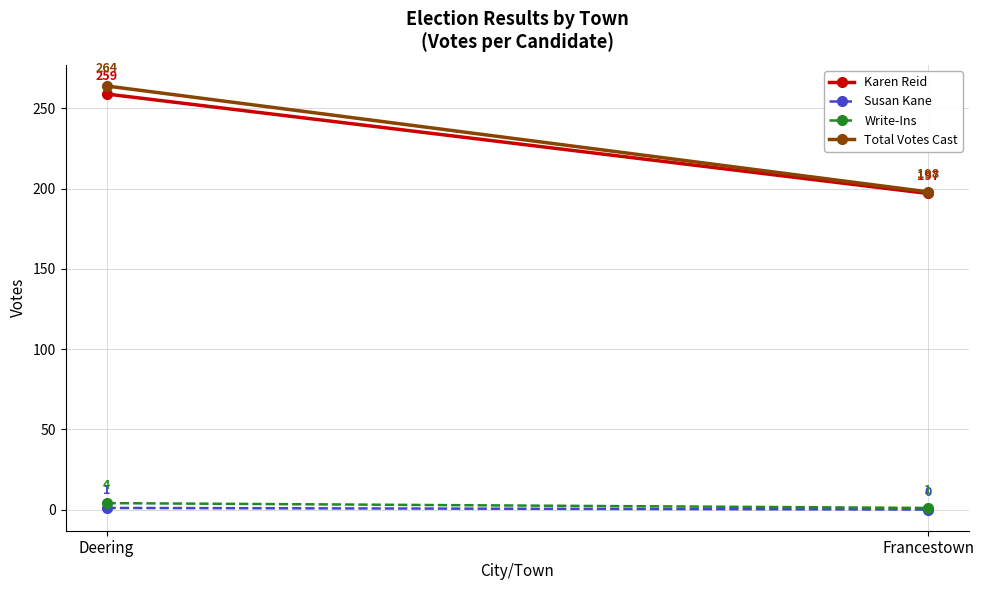

At Deering, list the series in order from largest to smallest.

Total Votes Cast, Karen Reid, Write-Ins, Susan Kane